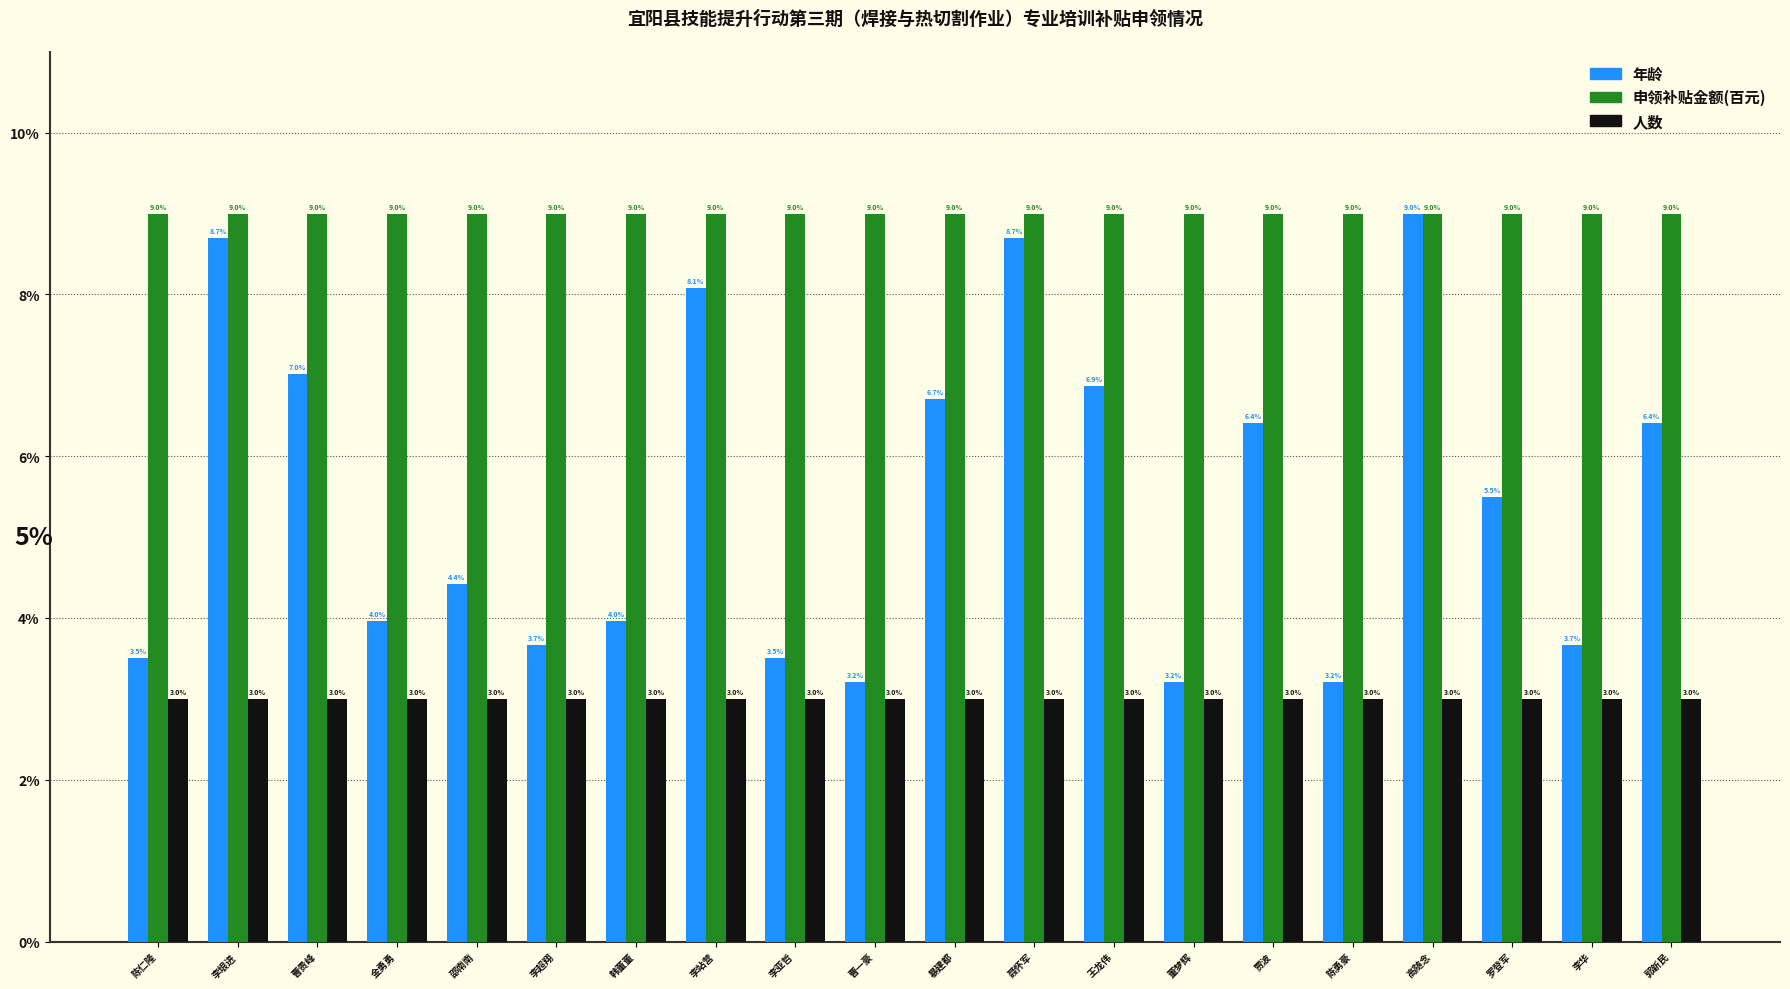

The 申领补贴金额(百元) series shows 9.0 at 陈勇豪. True or false?

True